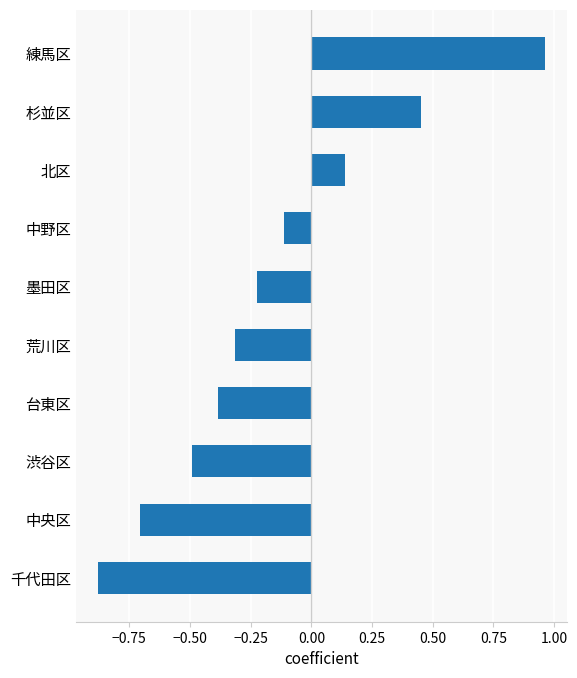

What is the difference between the second highest and second lowest values?

1.2